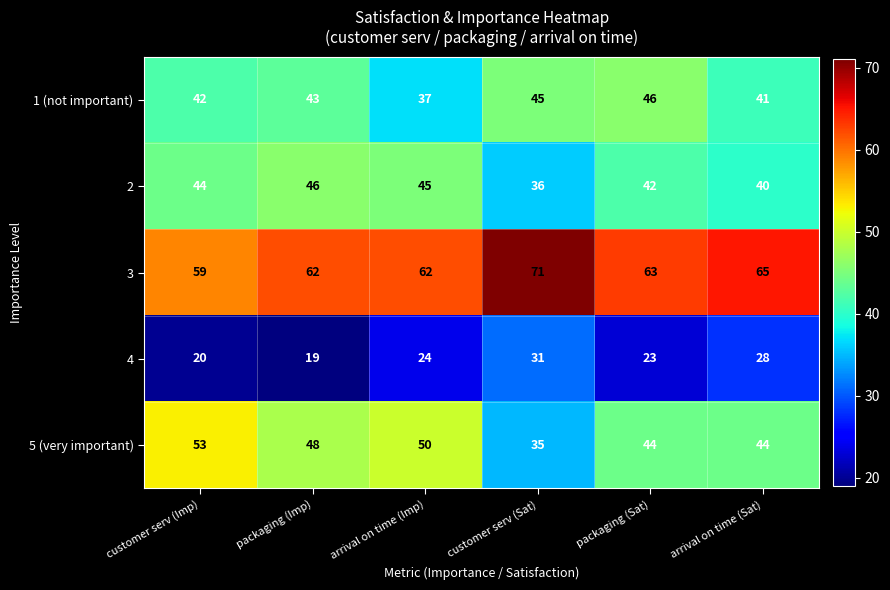

What is the minimum value shown in the chart?

19